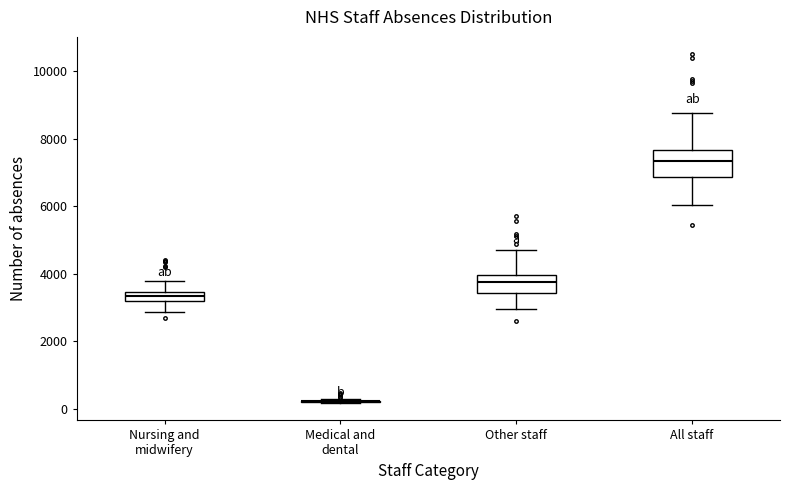

Which box is the tallest, from its lower edge to its upper edge?

All staff